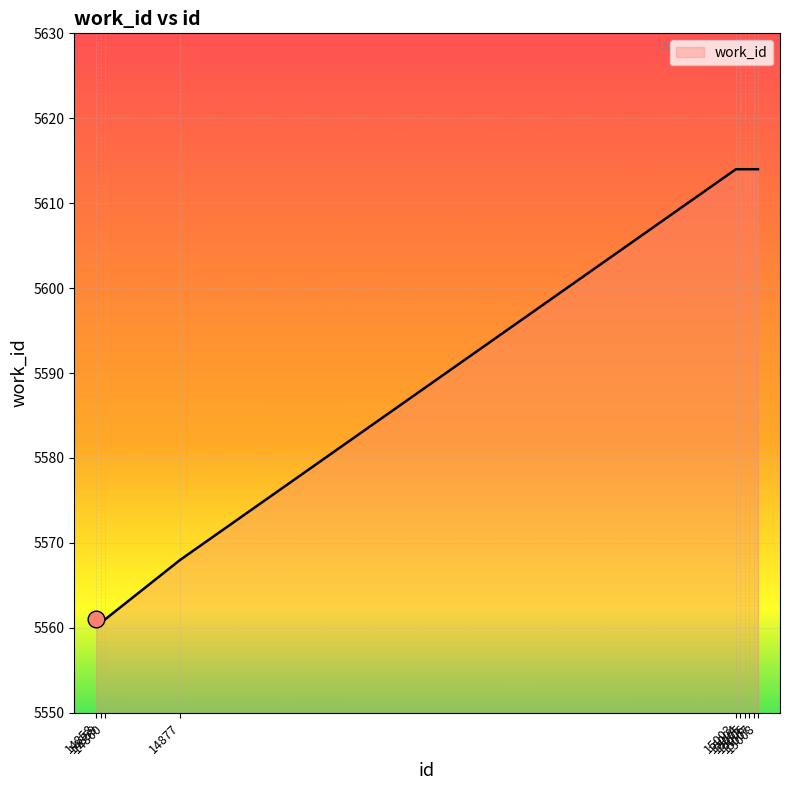

How many categories are shown in the chart?

10